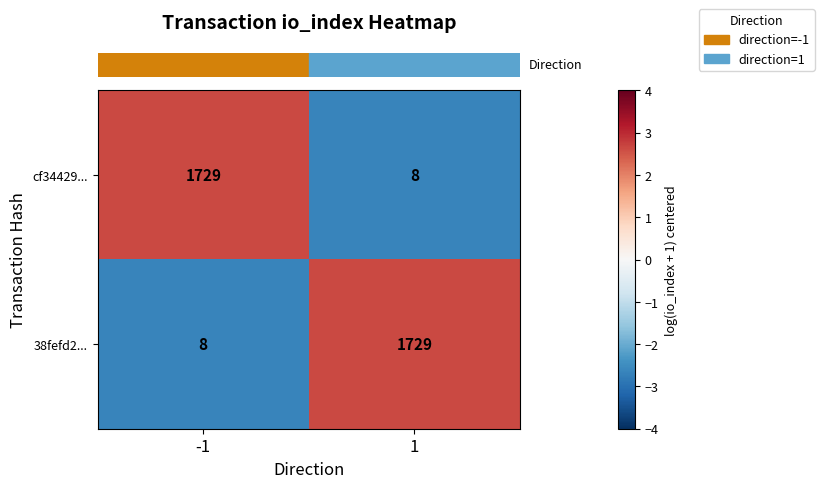

Reading right to left, what are all the values shown in this chart?

cf34429...: 1=8	-1=1729
38fefd2...: 1=1729	-1=8